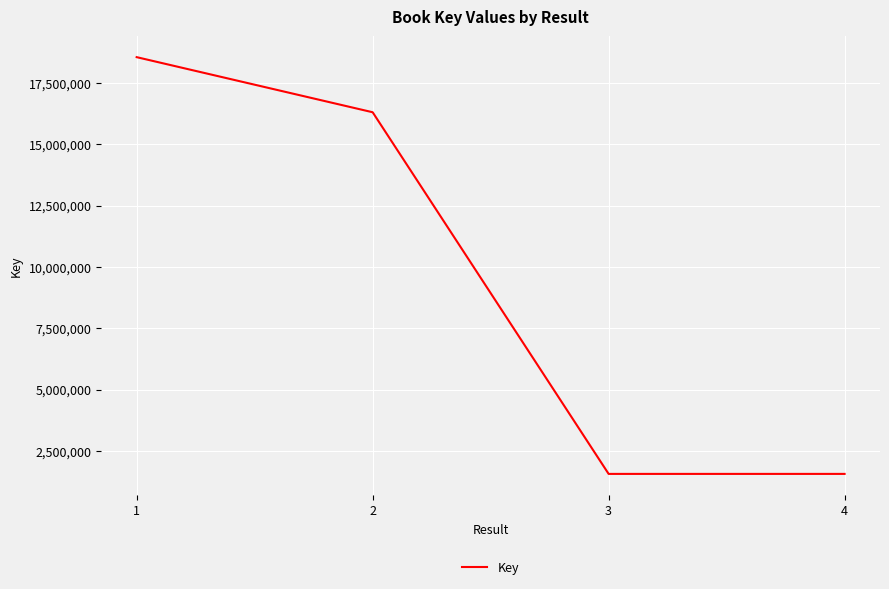

What is the difference between the values at 2 and 4?

14742722